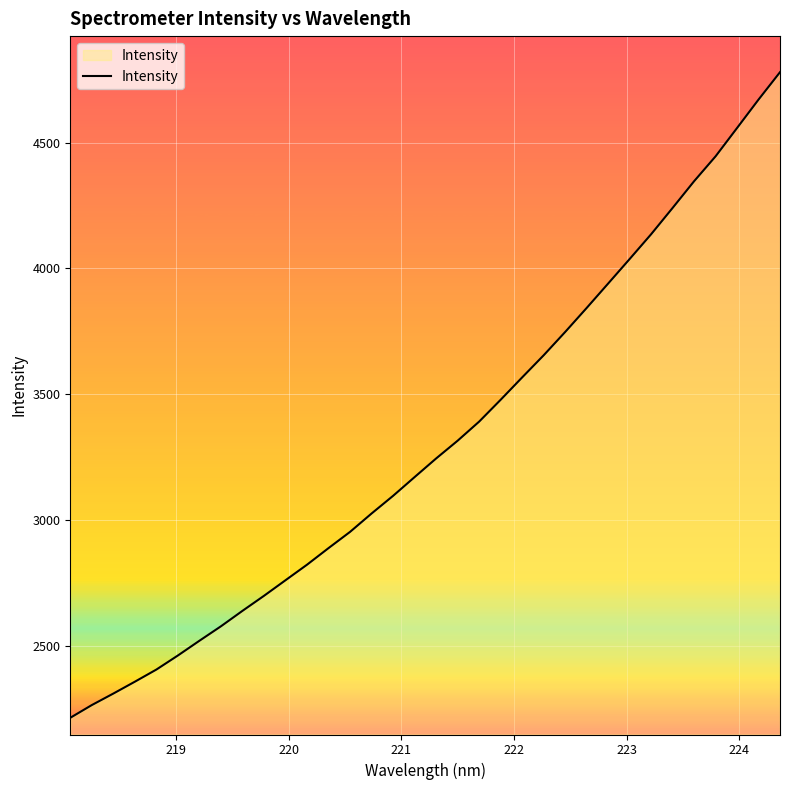

What is the greatest value displayed?

4780.1